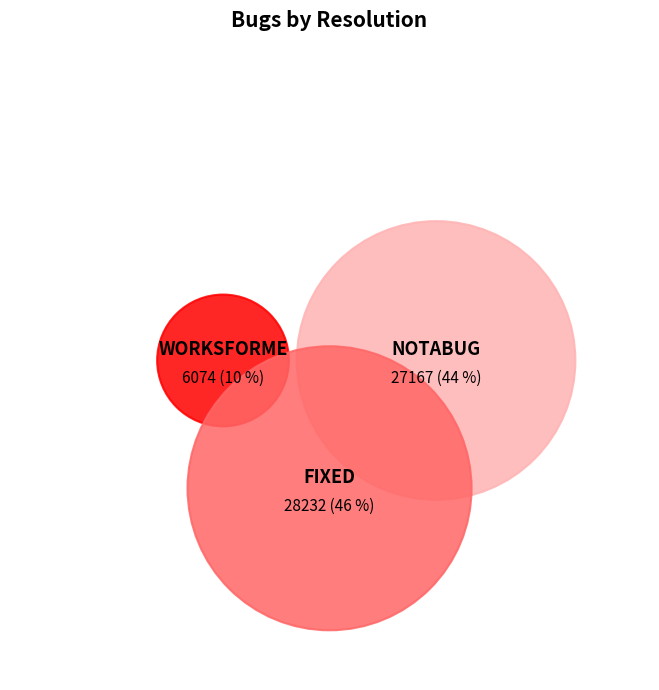

Between WORKSFORME and FIXED, which is larger?

FIXED